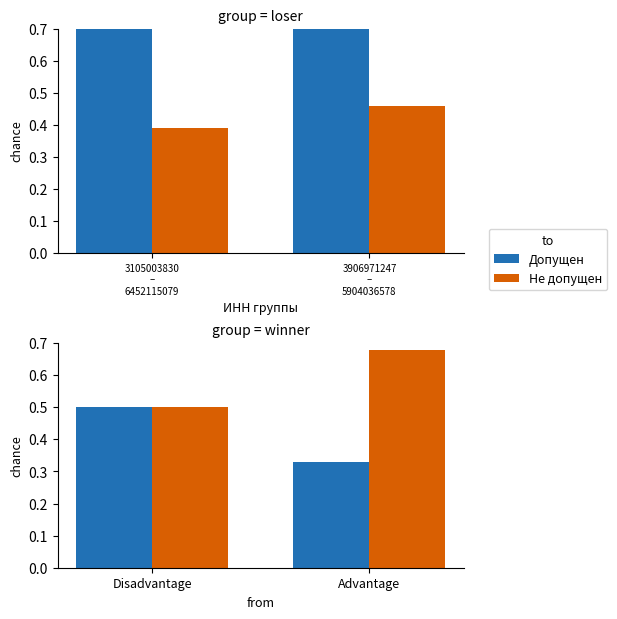

Are the bars horizontal?

No